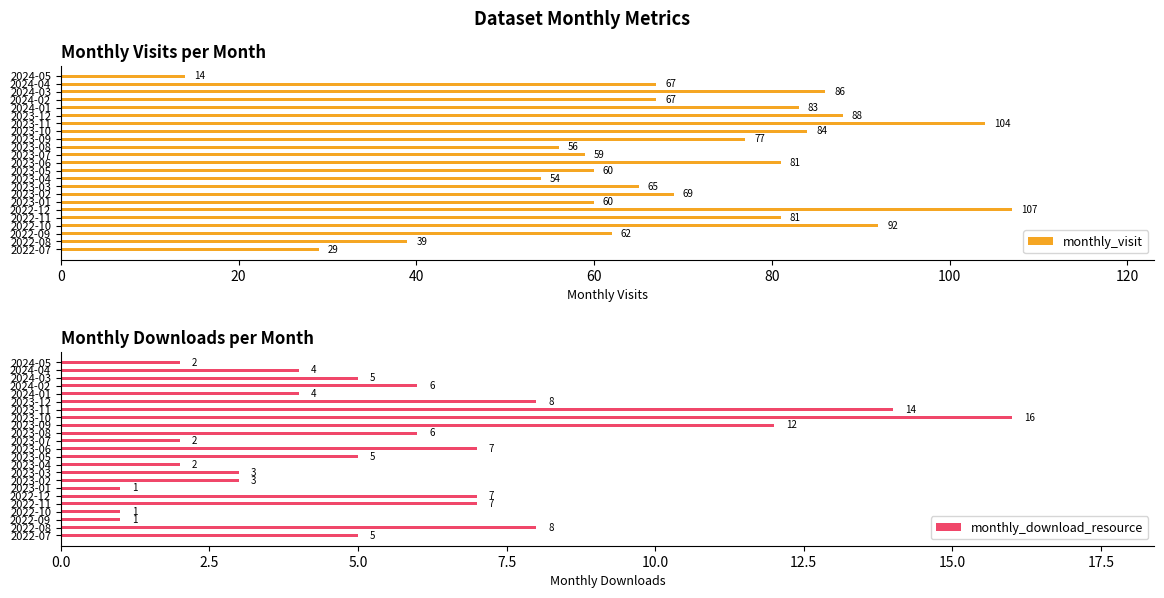

What are all the series names shown in the legend?

monthly_visit, monthly_download_resource